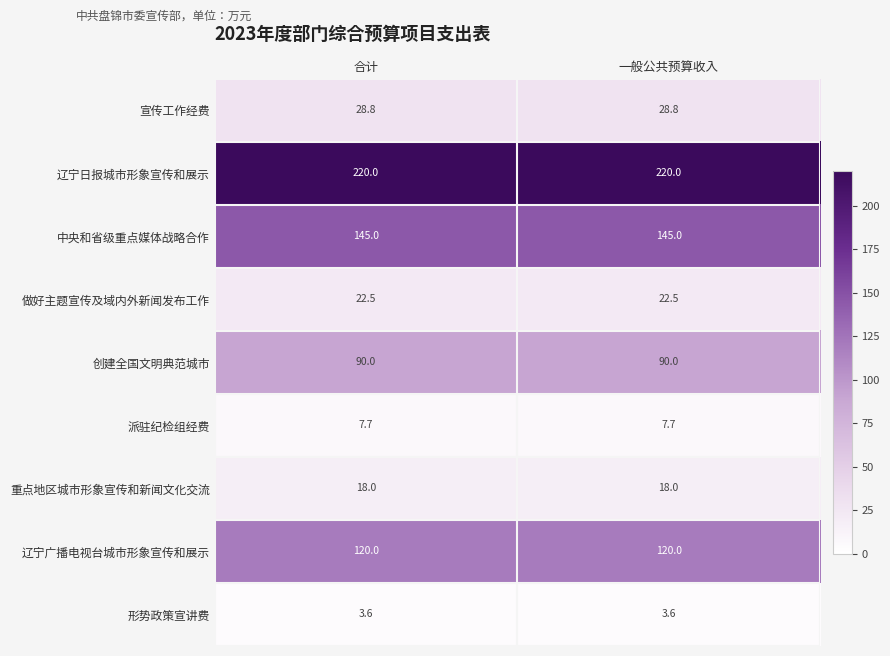

Reading right to left, extract all data points from this chart.

宣传工作经费: 28.8	28.8
辽宁日报城市形象宣传和展示: 220.0	220.0
中央和省级重点媒体战略合作: 145.0	145.0
做好主题宣传及域内外新闻发布工作: 22.5	22.5
创建全国文明典范城市: 90.0	90.0
派驻纪检组经费: 7.7	7.7
重点地区城市形象宣传和新闻文化交流: 18.0	18.0
辽宁广播电视台城市形象宣传和展示: 120.0	120.0
形势政策宣讲费: 3.6	3.6